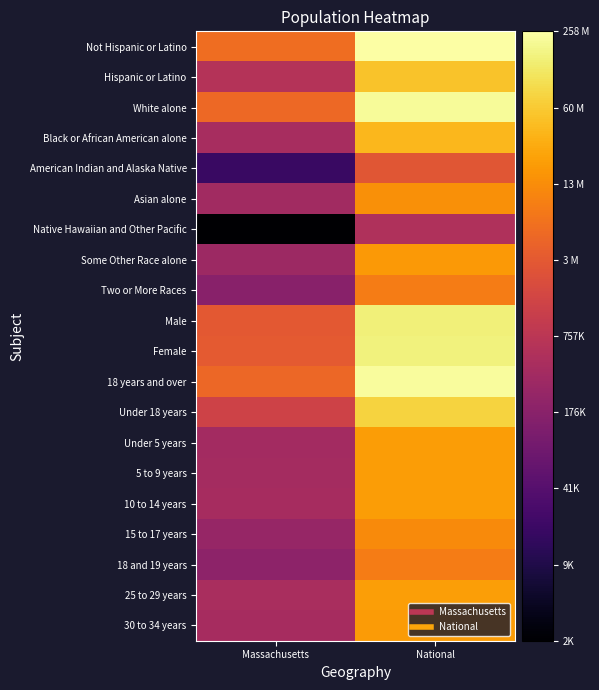

Reading left to right, list all the values displayed in this chart.

Not Hispanic or Latino: Massachusetts=15.6	National=19.4
Hispanic or Latino: Massachusetts=13.3	National=17.7
White alone: Massachusetts=15.5	National=19.2
Black or African American alone: Massachusetts=13.0	National=17.5
American Indian and Alaska Native: Massachusetts=9.8	National=14.9
Asian alone: Massachusetts=12.8	National=16.5
Native Hawaiian and Other Pacific: Massachusetts=7.7	National=13.2
Some Other Race alone: Massachusetts=12.6	National=16.8
Two or More Races: Massachusetts=12.1	National=16.0
Male: Massachusetts=15.0	National=18.8
Female: Massachusetts=15.0	National=18.9
18 years and over: Massachusetts=15.5	National=19.3
Under 18 years: Massachusetts=14.2	National=18.1
Under 5 years: Massachusetts=12.8	National=16.8
5 to 9 years: Massachusetts=12.9	National=16.8
10 to 14 years: Massachusetts=12.9	National=16.8
15 to 17 years: Massachusetts=12.5	National=16.4
18 and 19 years: Massachusetts=12.2	National=16.0
25 to 29 years: Massachusetts=13.0	National=16.9
30 to 34 years: Massachusetts=12.9	National=16.8